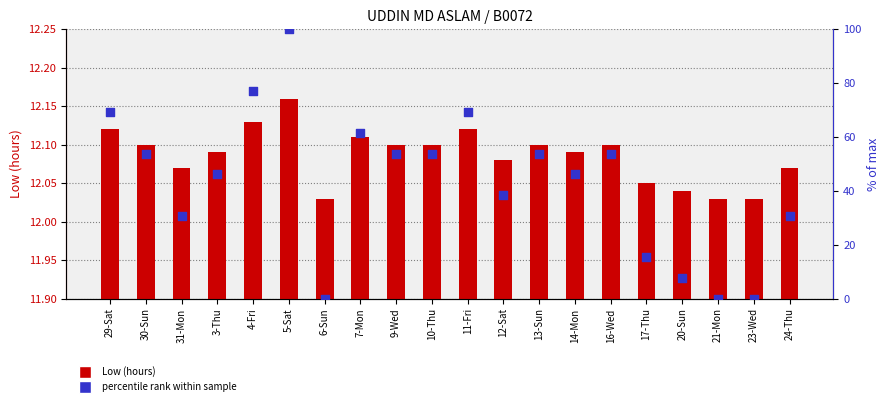

At which category is the sum across all series the highest?

5-Sat